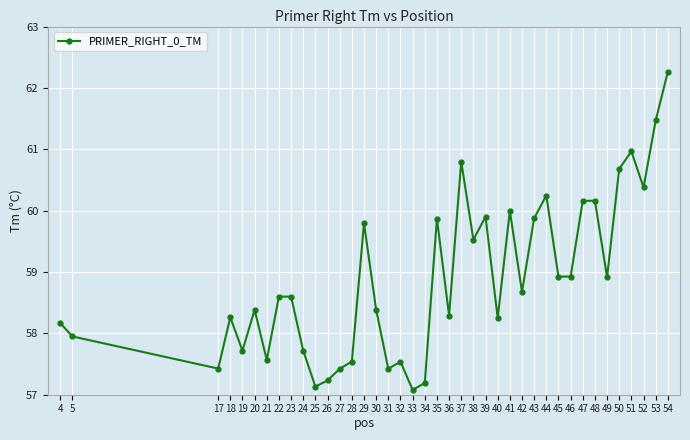

True or false: there are more than 1 points higher than both neighbors.

True